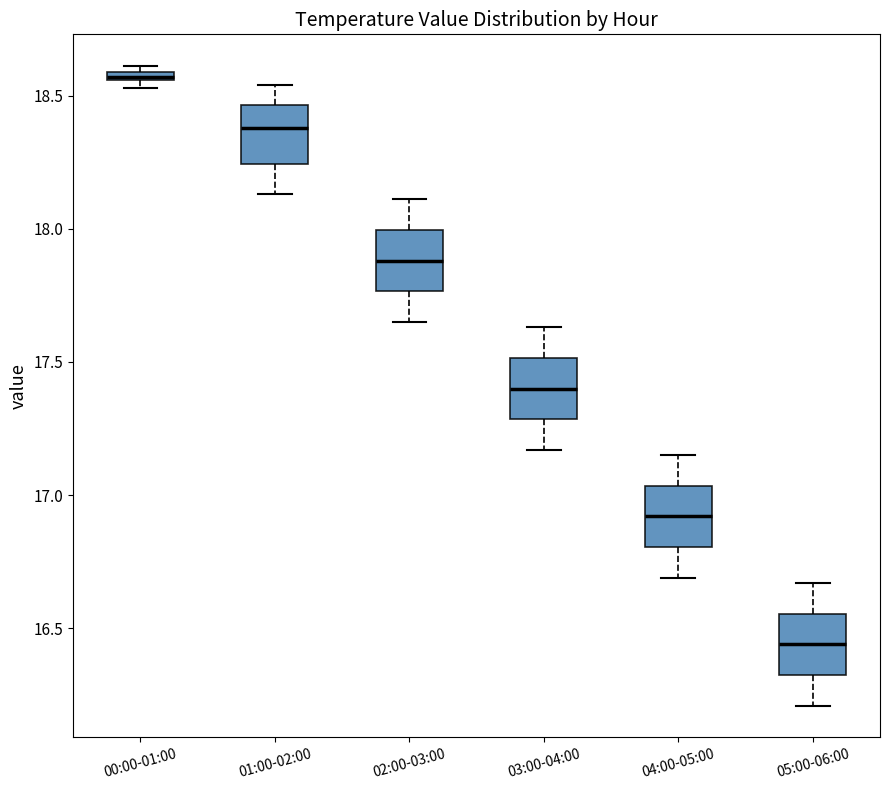

Where is the upper edge of the box for 01:00-02:00 on the y-axis? The values are not printed on the chart, so give them approximately, as read against the axis.

18.45